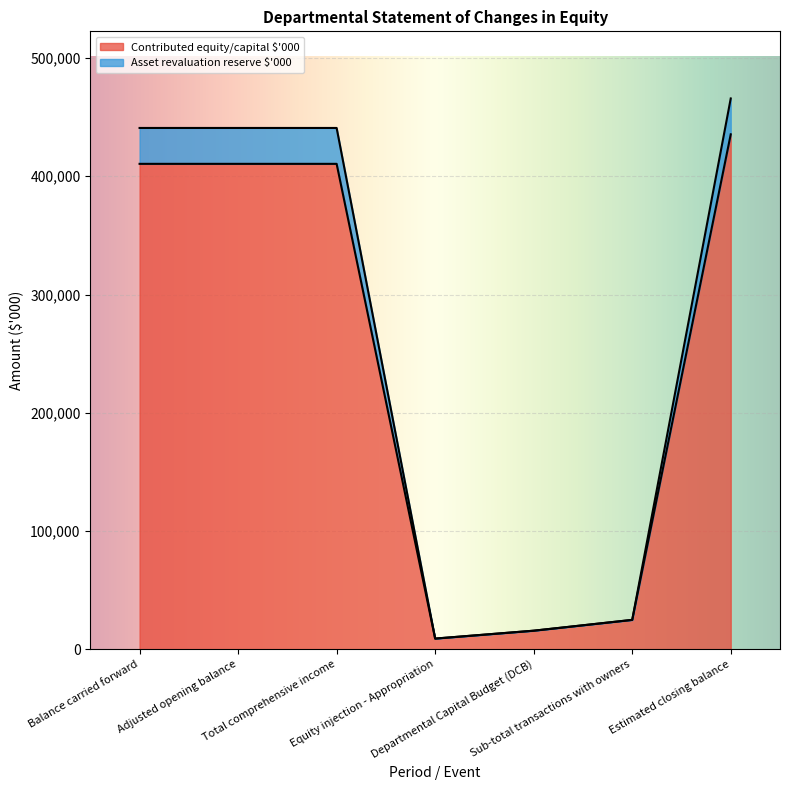

What is the average value of the Contributed equity/capital $'000 series?

245256